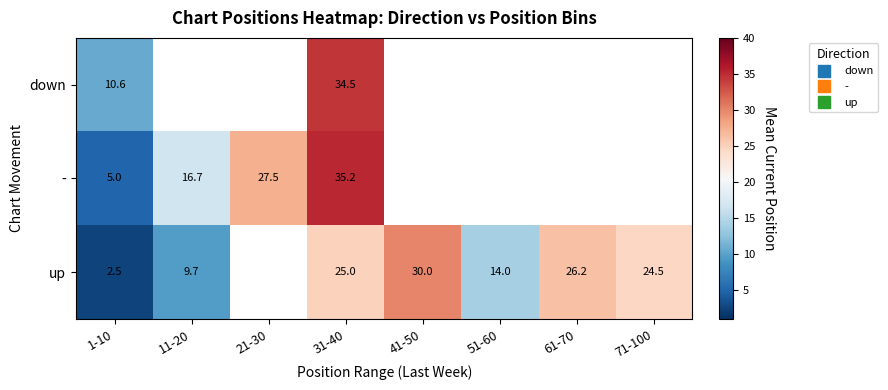

How many categories are shown in the chart?

8